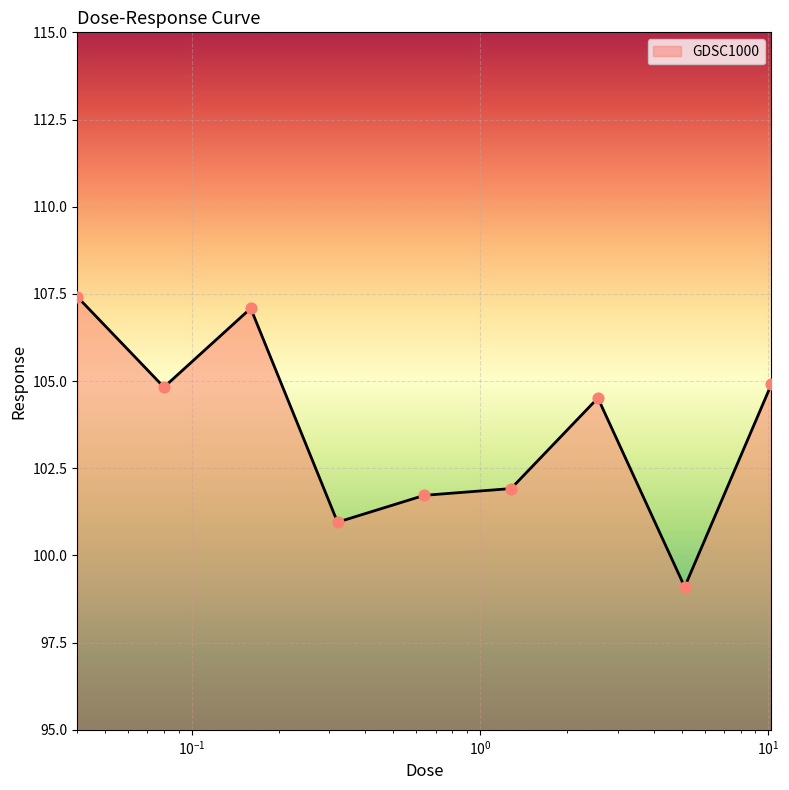

What is the greatest value displayed?

107.4